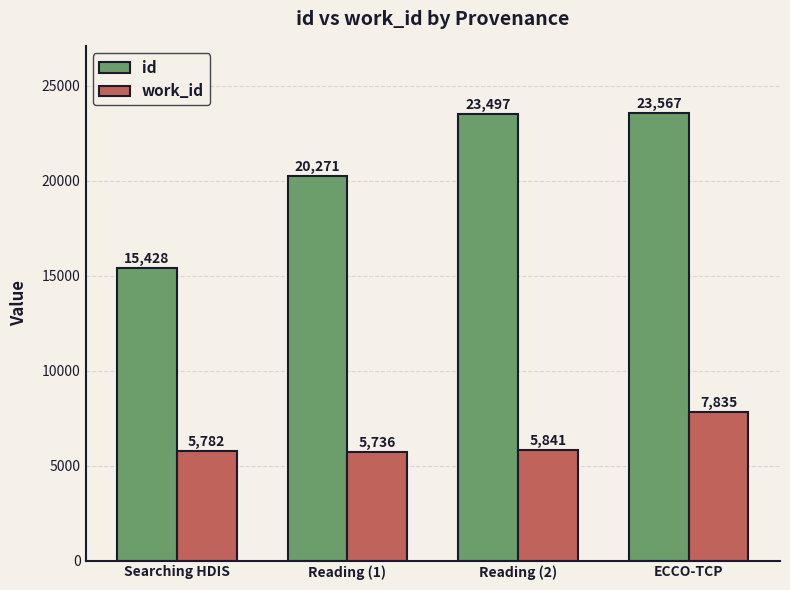

Reading left to right, extract all data points from this chart.

id: Searching HDIS=15428	Reading (1)=20271	Reading (2)=23497	ECCO-TCP=23567
work_id: Searching HDIS=5782	Reading (1)=5736	Reading (2)=5841	ECCO-TCP=7835